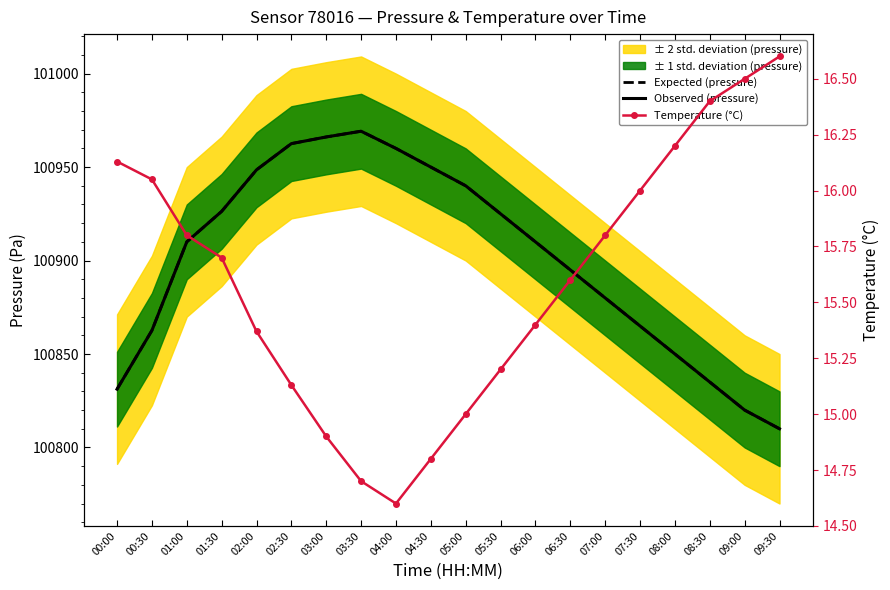

At 04:00, list the series in order from largest to smallest.

Expected (pressure), Observed (pressure), Temperature (°C)